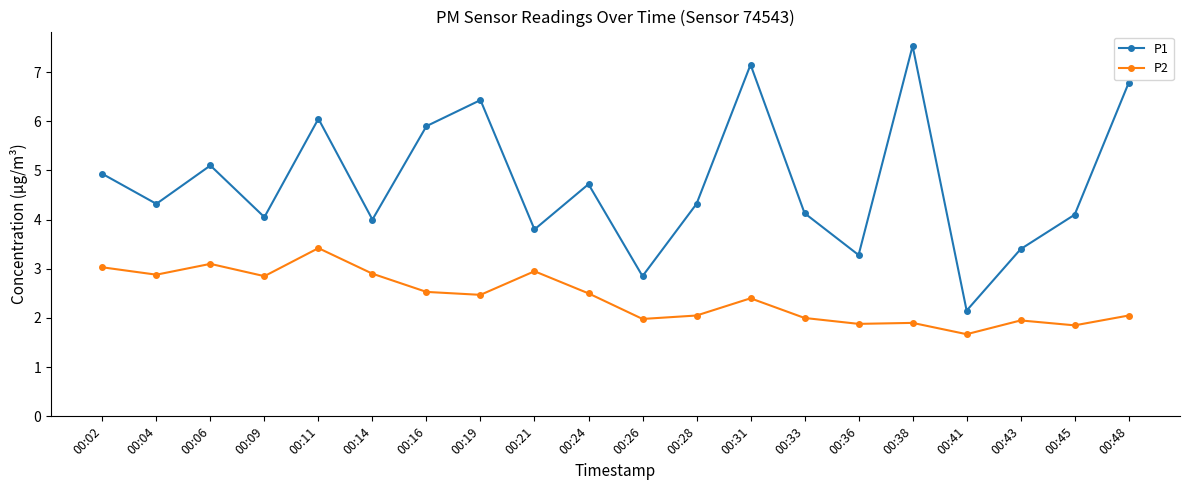

At which label does P1 reach its minimum?

00:41